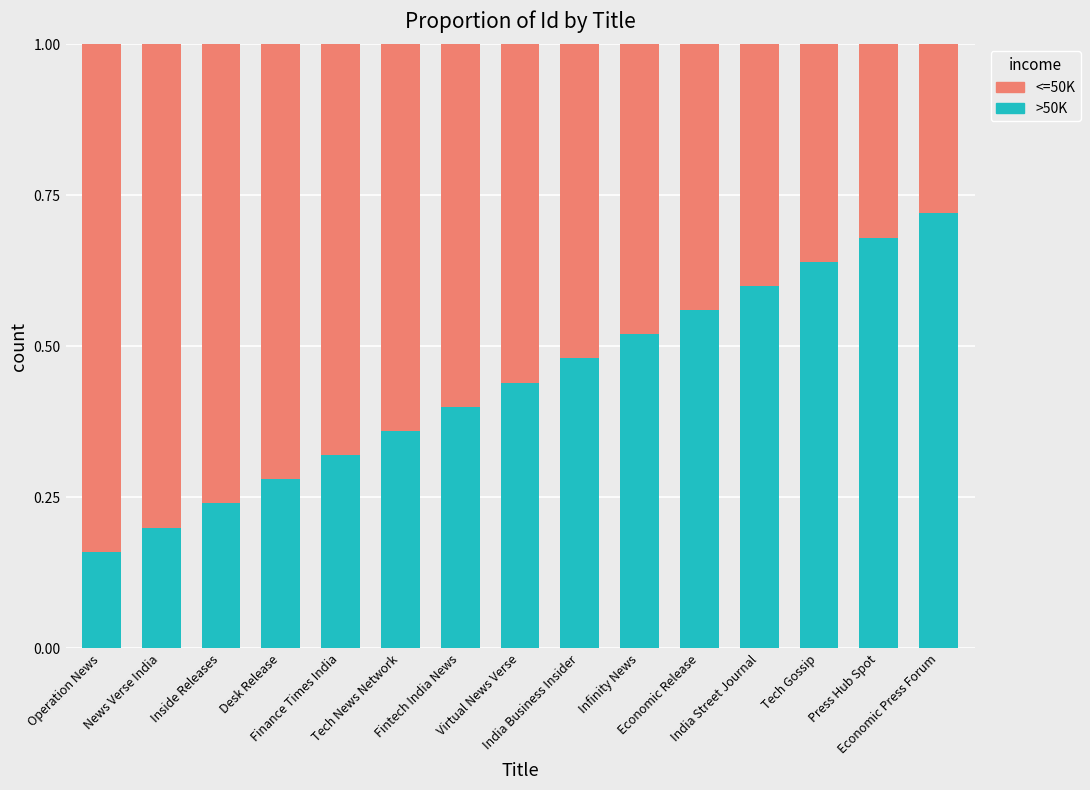

How many >50K values are between 0 and 1?

15